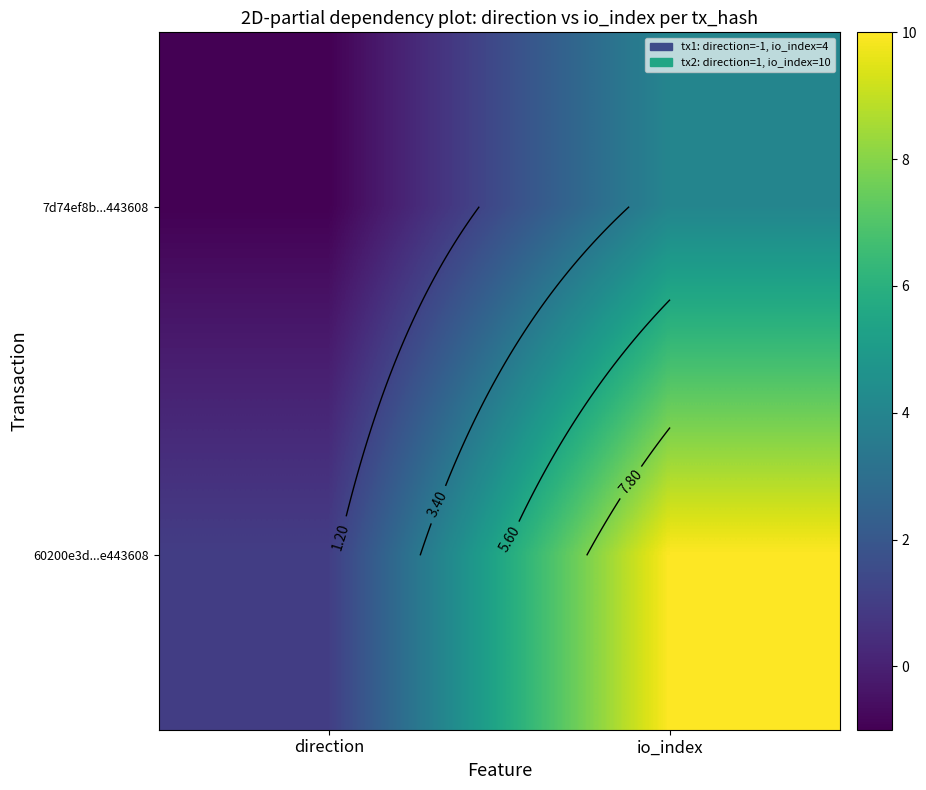

What is the difference between the highest and lowest values at io_index?

6